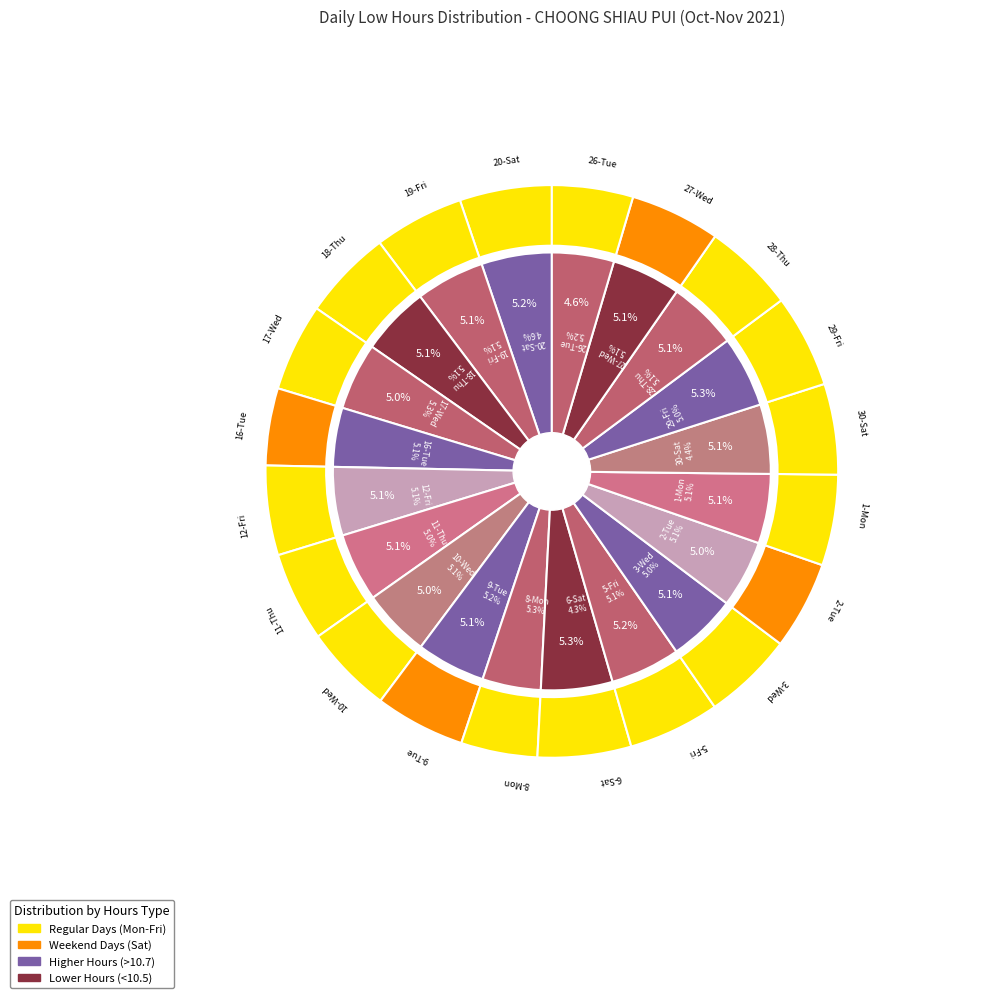

To the nearest percent, what is the average slice percentage?

5%